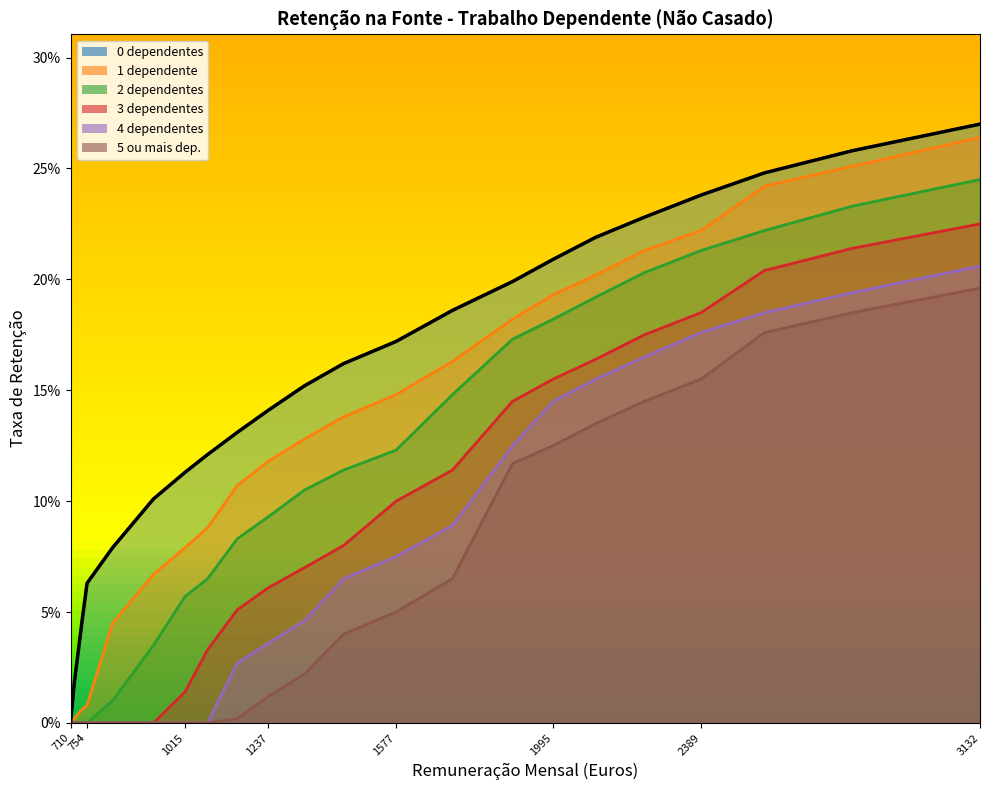

Which series changed the most between 754 and 1015?

1 dependente